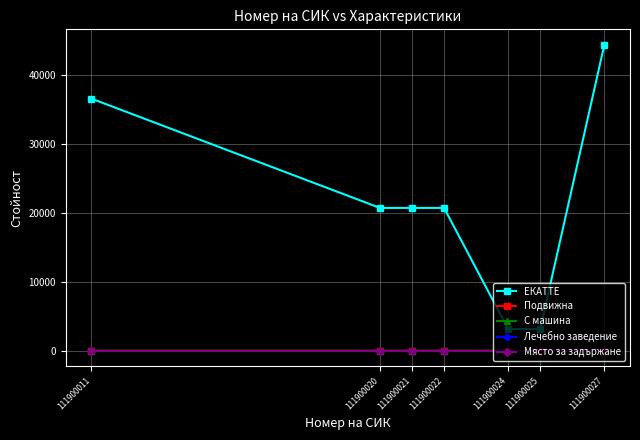

List the series in order of their peak value, lowest first.

Лечебно заведение, Място за задържане, Подвижна, С машина, ЕКАТТЕ